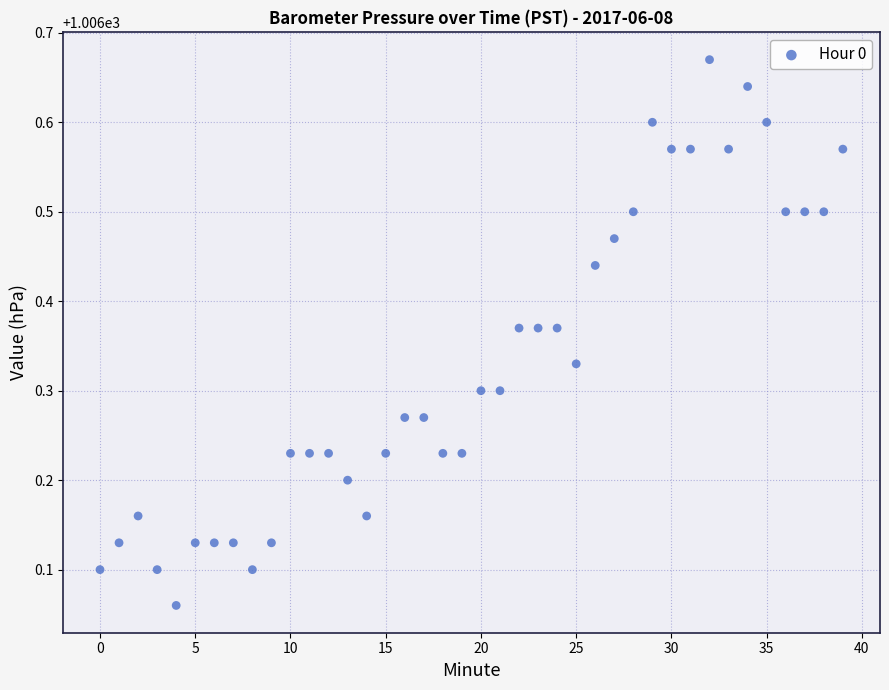

What is the range of Y values (max minus min)?

0.6